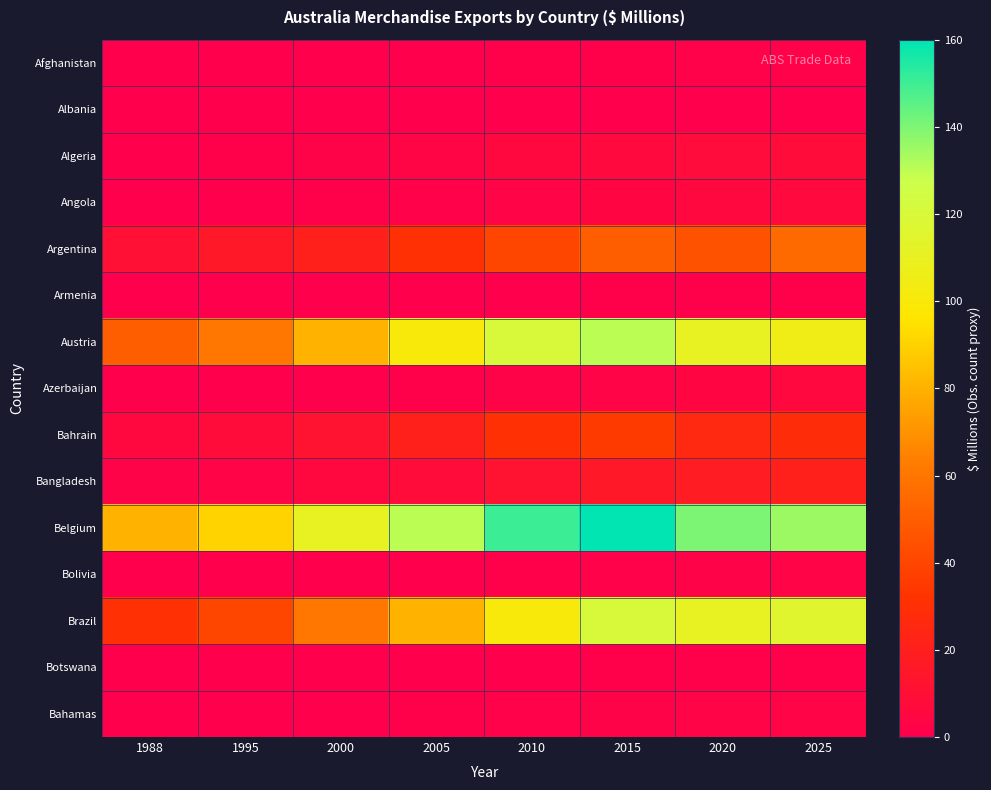

Count the number of data series in this chart.

15